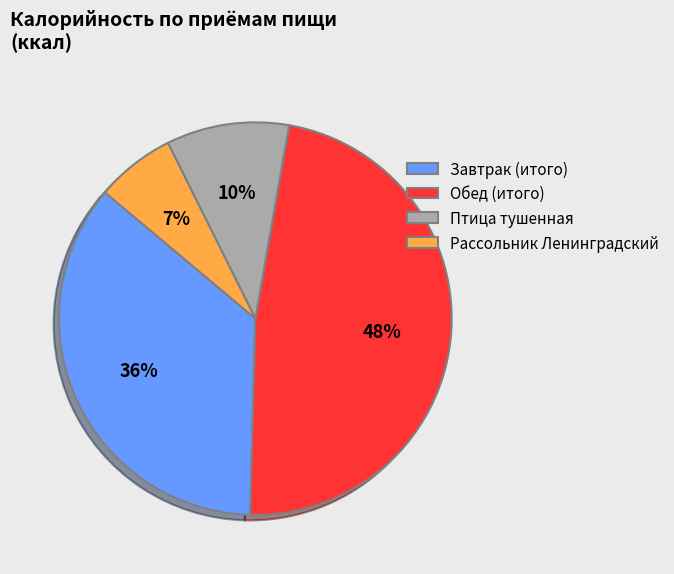

Does any single category account for the majority?

No